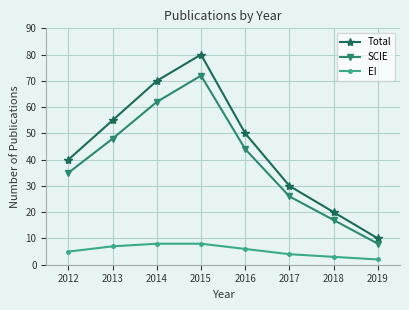

What is the total value across all series at 2016?

100